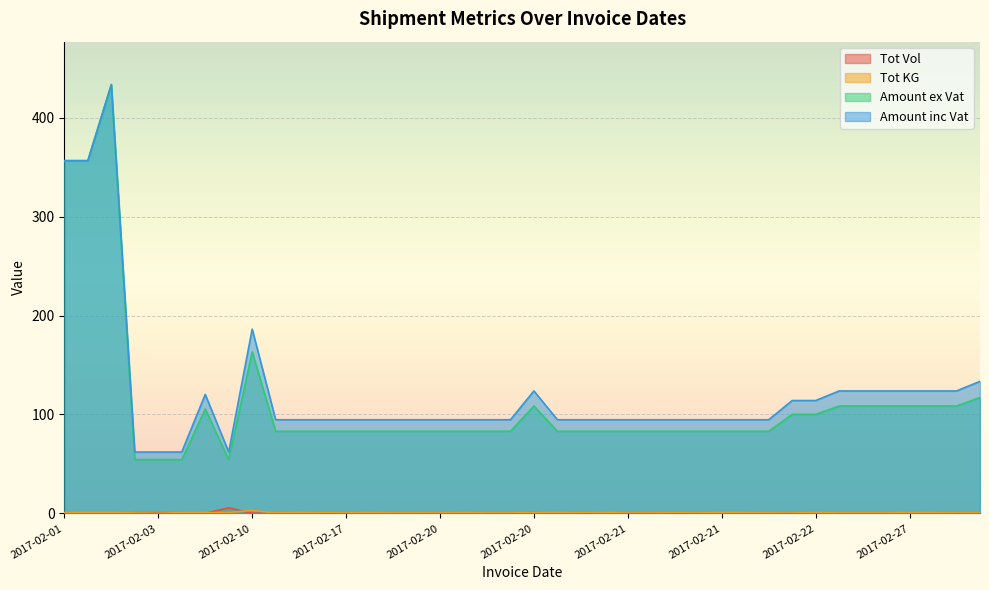

What is the difference between the Amount ex Vat values at 2017-02-20 and 2017-02-27?

25.5